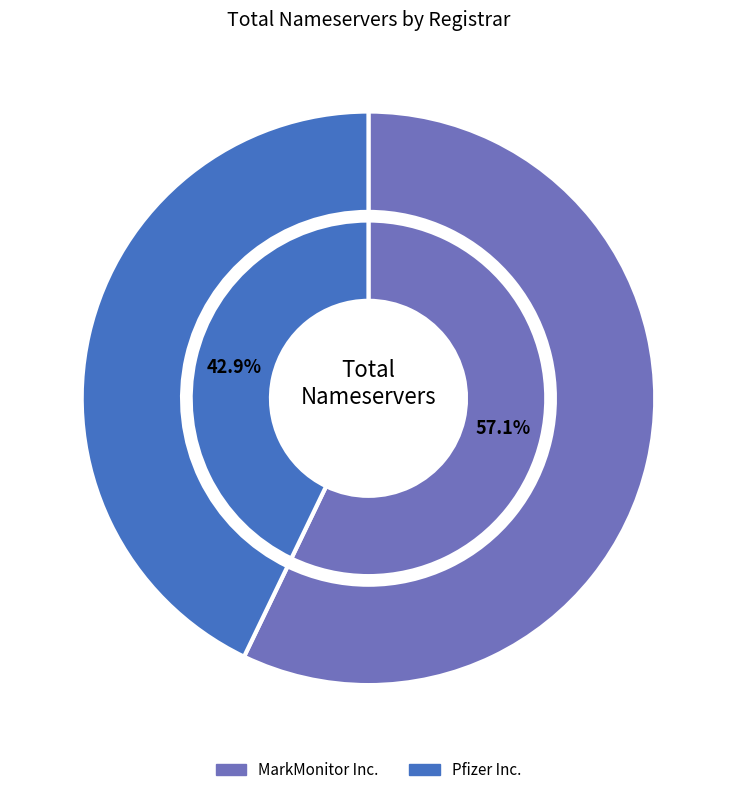

What is the total percentage of Pfizer Inc. and MarkMonitor Inc.?

100.0%